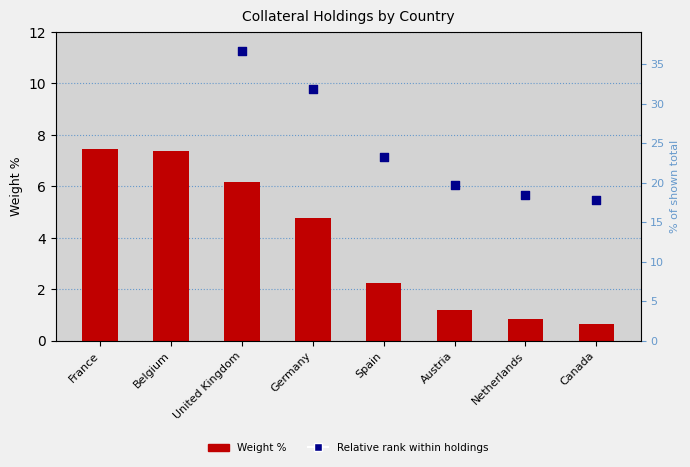

Which series reaches the minimum Y coordinate?

Weight %